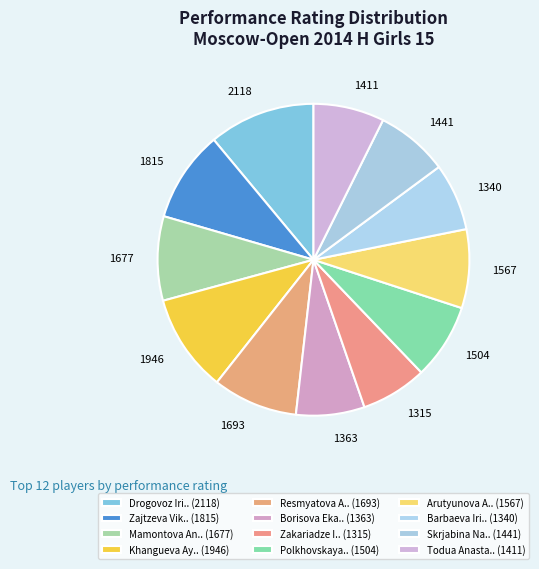

Does 1677 represent more than half of the total?

No